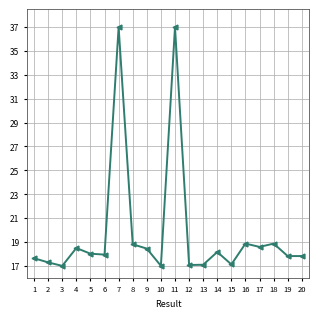

True or false: there are more than 2 points higher than both neighbors.

True